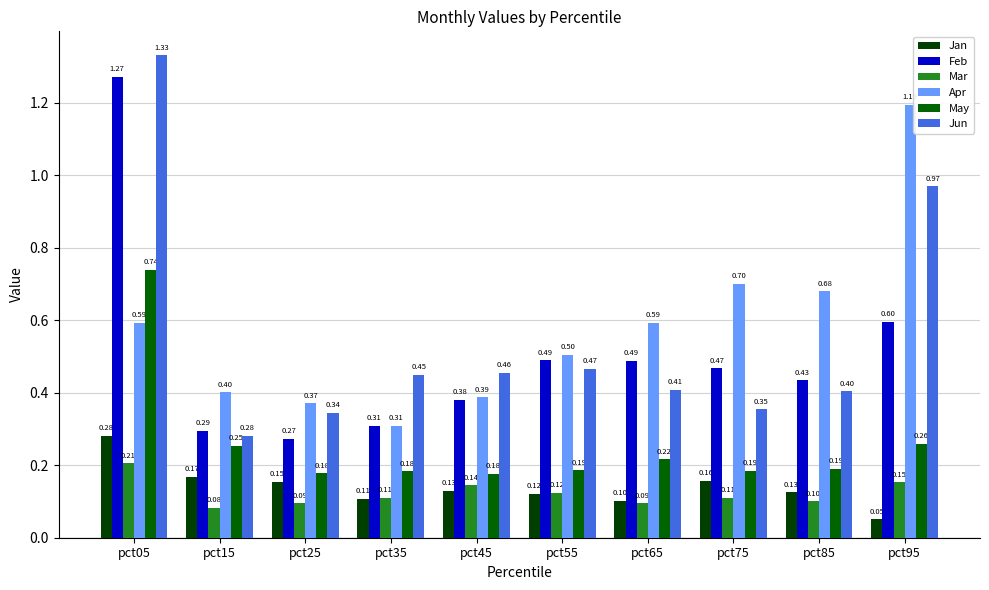

What is the difference between the second highest and minimum values in the Jun series?

0.7